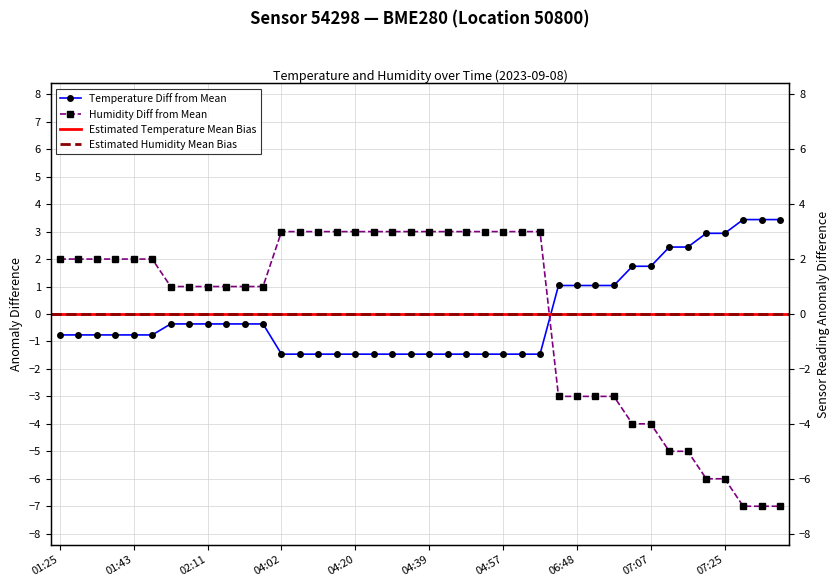

Reading left to right, transcribe all the data shown in this chart.

temperature: -0.8	-0.8	-0.8	-0.8	-0.8	-0.8	-0.4	-0.4	-0.4	-0.4	-0.4	-0.4	-1.5	-1.5	-1.5	-1.5	-1.5	-1.5	-1.5	-1.5	-1.5	-1.5	-1.5	-1.5	-1.5	-1.5	-1.5	1.0	1.0	1.0	1.0	1.7	1.7	2.4	2.4	2.9	2.9	3.4	3.4	3.4
humidity: 2.0	2.0	2.0	2.0	2.0	2.0	1.0	1.0	1.0	1.0	1.0	1.0	3.0	3.0	3.0	3.0	3.0	3.0	3.0	3.0	3.0	3.0	3.0	3.0	3.0	3.0	3.0	-3.0	-3.0	-3.0	-3.0	-4.0	-4.0	-5.0	-5.0	-6.0	-6.0	-7.0	-7.0	-7.0